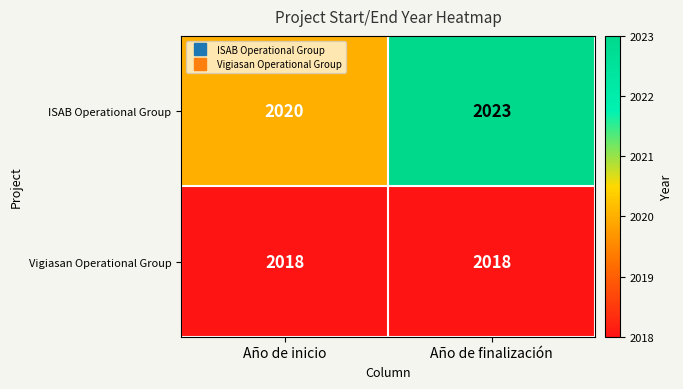

Reading right to left, transcribe all the data shown in this chart.

ISAB Operational Group: 2023	2020
Vigiasan Operational Group: 2018	2018